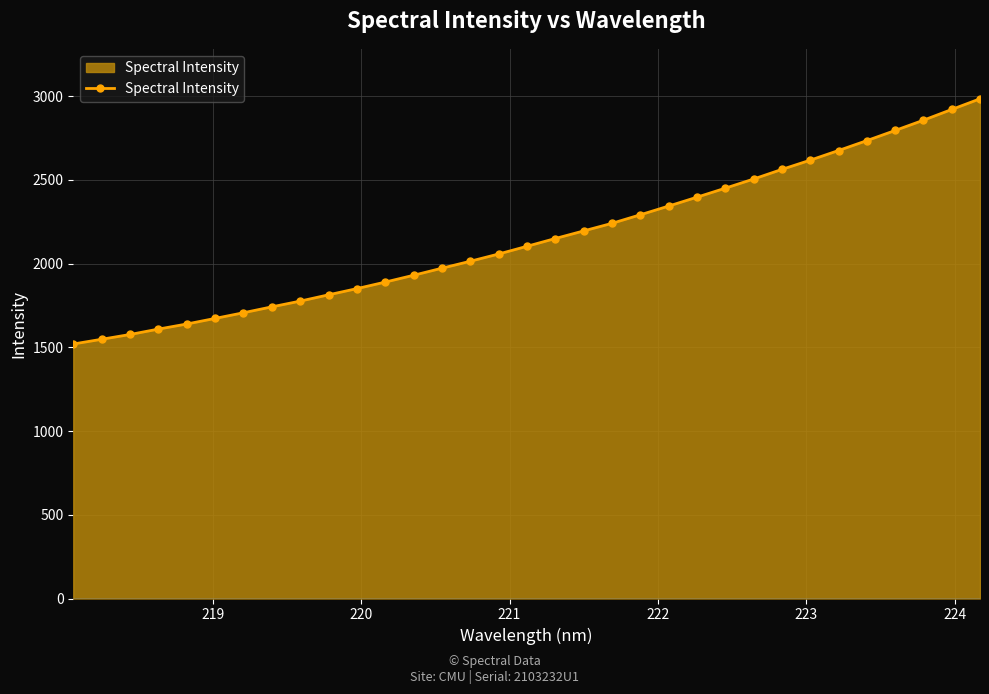

What is the value of the 19th point from the left?

2195.2